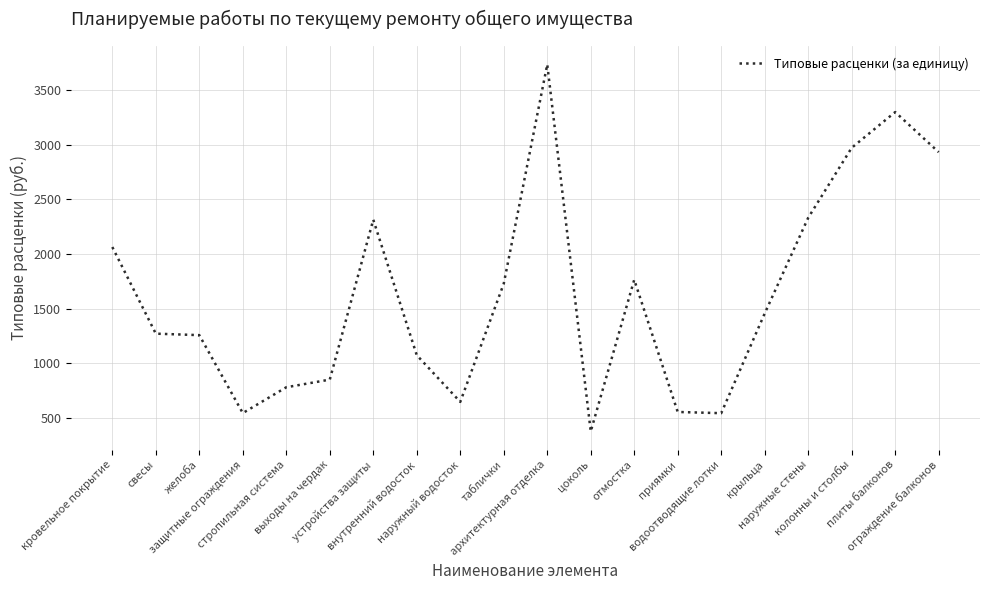

What is the change in value from желоба to устройства защиты?

+1057.4